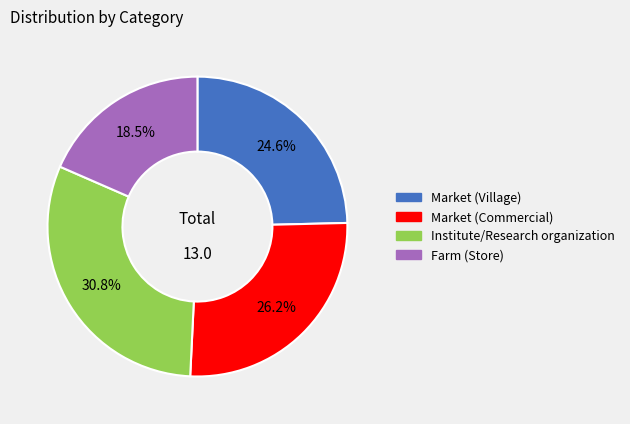

Between Market (Village) and Farm (Store), which is larger?

Market (Village)